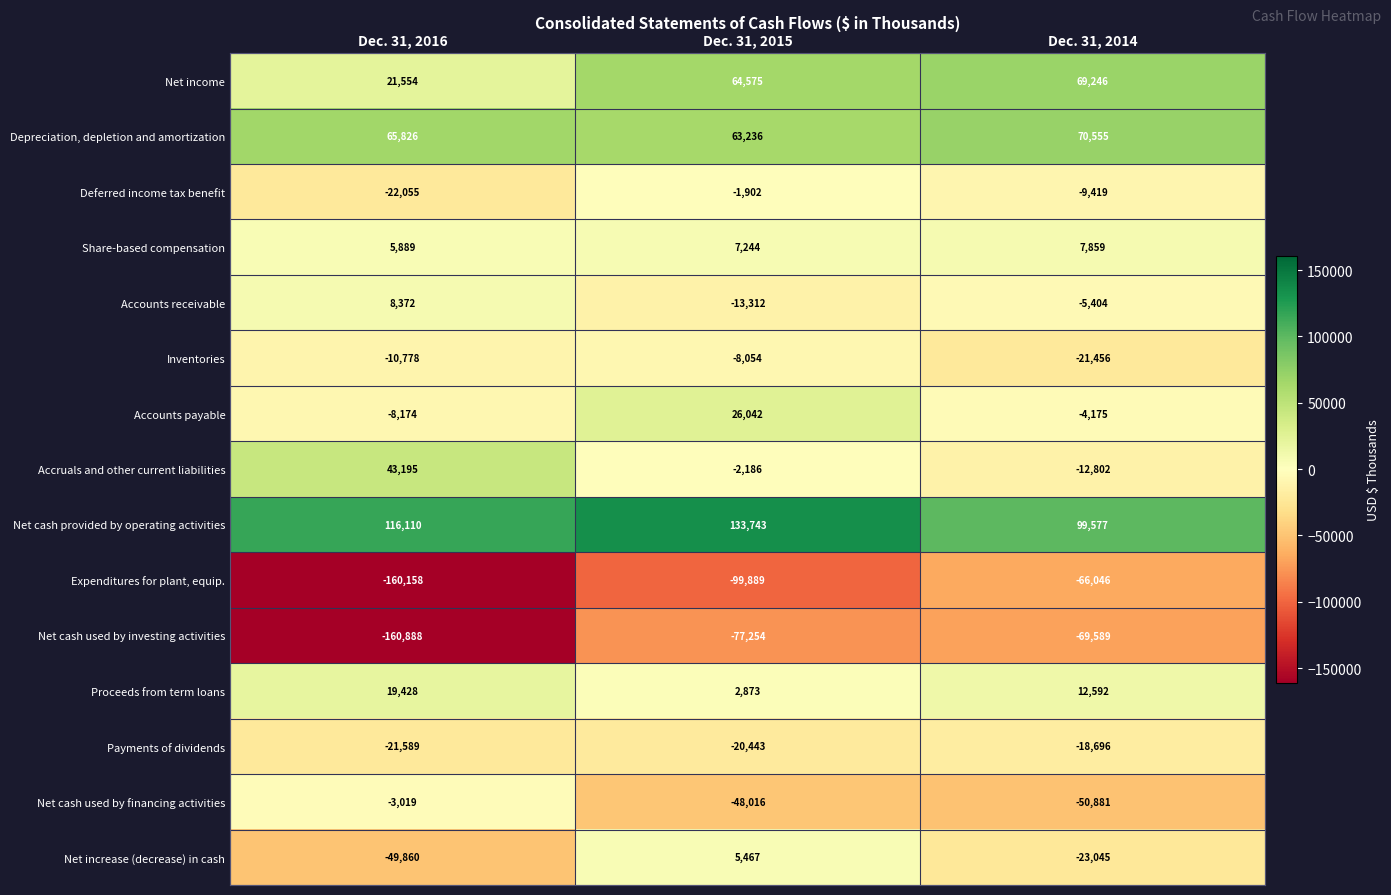

Between Dec. 31, 2016 and Dec. 31, 2015, which series saw the biggest shift?

Net cash used by investing activities